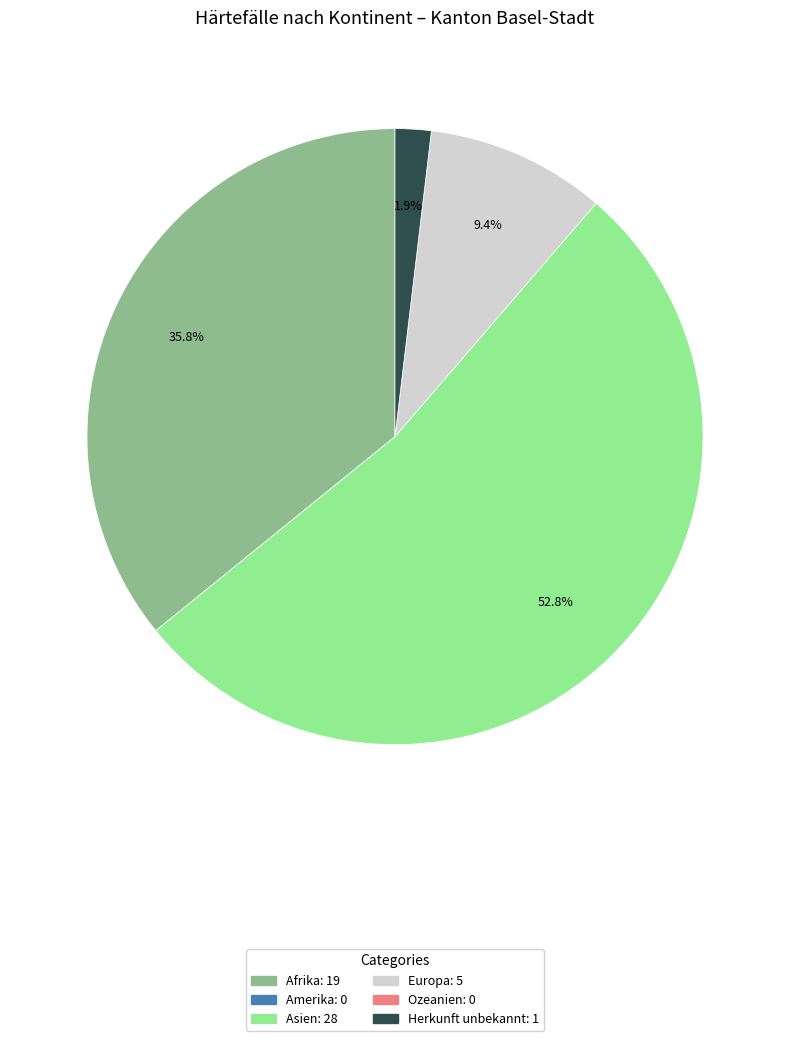

What percentage do Herkunft unbekannt and Europa together represent?

11.3%